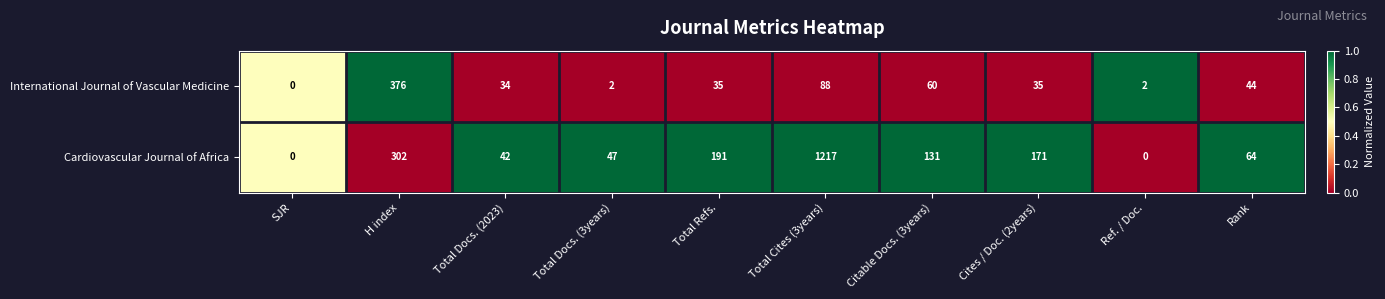

True or false: Cardiovascular Journal of Africa has a value of 440 at H index.

False